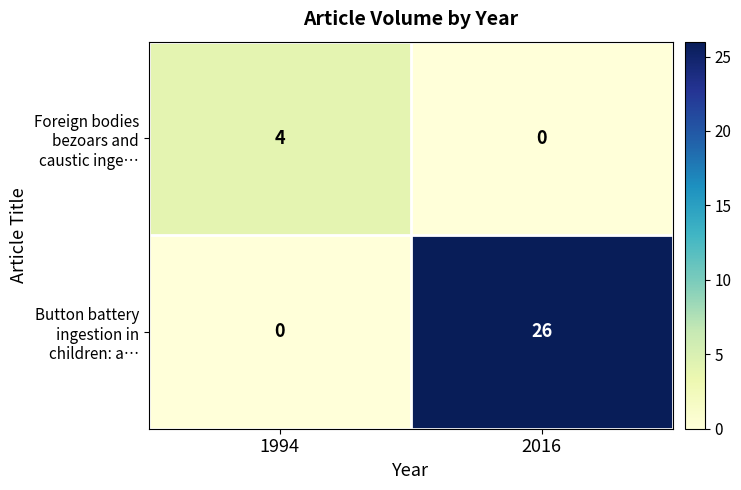

What is the total value across all series at 1994?

4